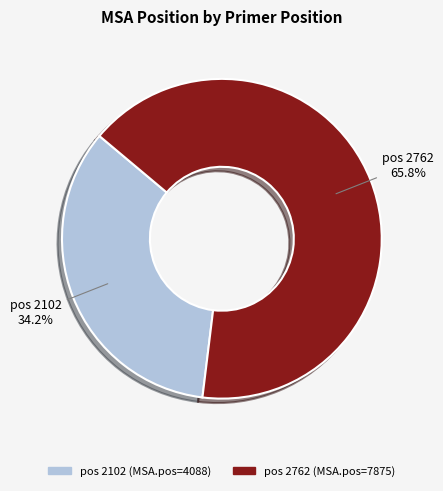

How many slices are in this pie chart?

2